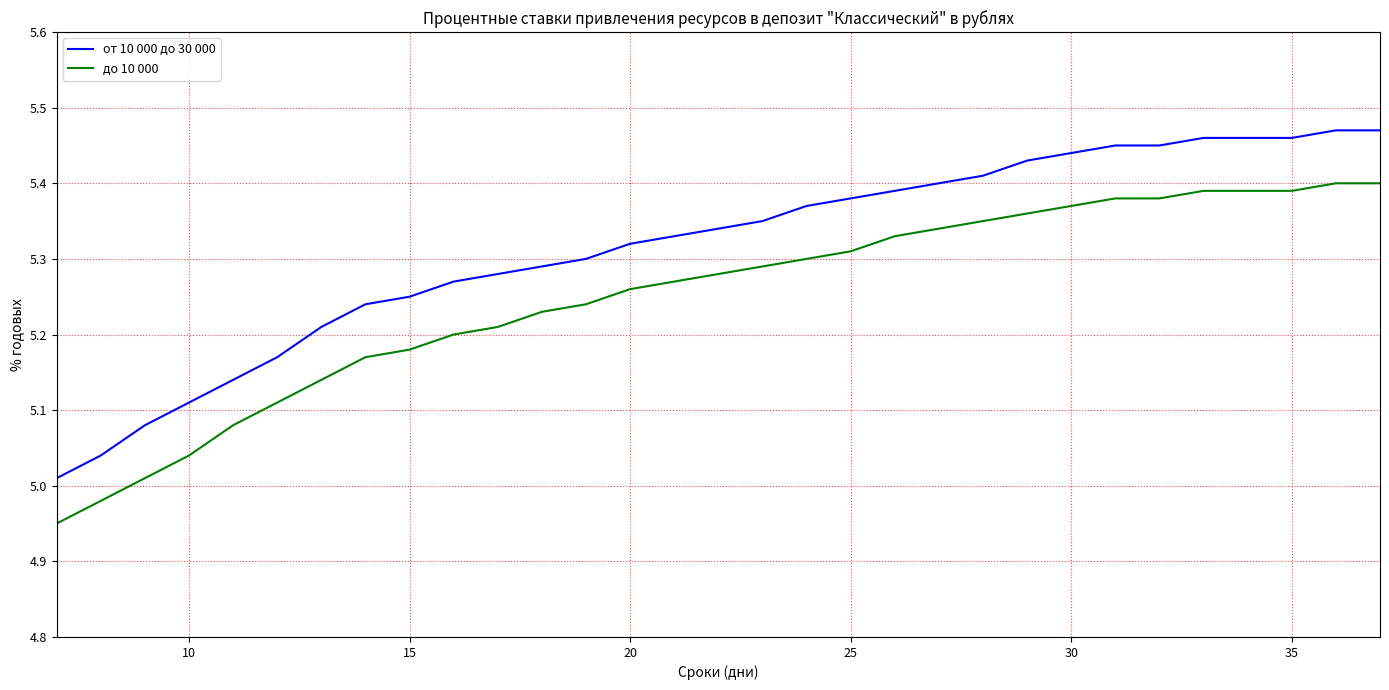

True or false: от 10 000 до 30 000 and до 10 000 intersect in this chart.

False